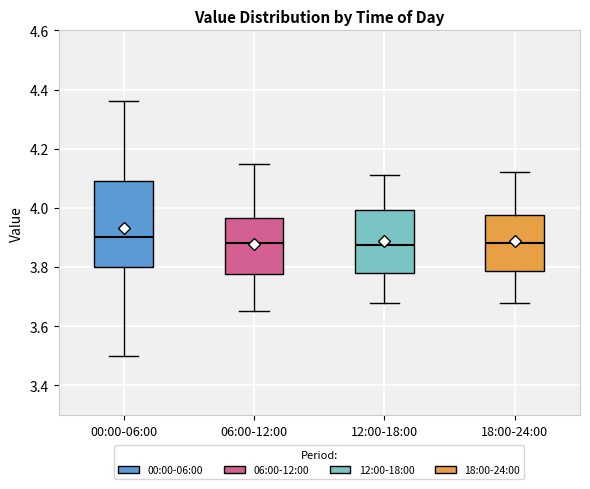

Reading left to right, read every box against the y-axis: the position of its median line, the range the box covers, and the ends of its whiskers. The values are not printed on the chart, so give them approximately, as read against the axis.

00:00-06:00: median 3.90, box 3.80 to 4.10, whiskers 3.50 to 4.36
06:00-12:00: median 3.88, box 3.78 to 3.96, whiskers 3.66 to 4.16
12:00-18:00: median 3.88, box 3.78 to 4.00, whiskers 3.68 to 4.12
18:00-24:00: median 3.88, box 3.78 to 3.98, whiskers 3.68 to 4.12